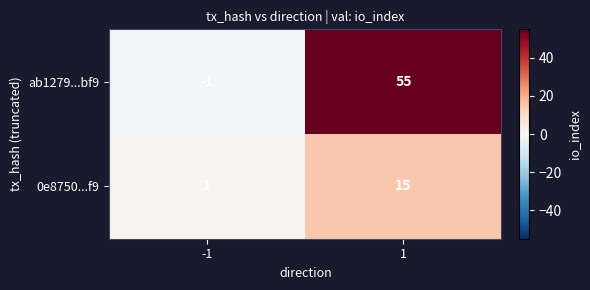

What is the maximum value for ab1279...bf9?

55